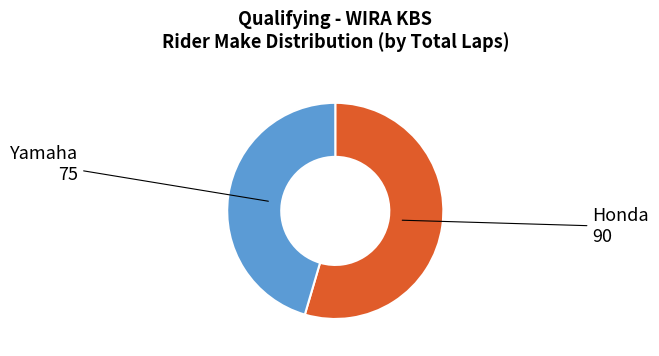

Is there any slice that represents more than half of the pie?

Yes